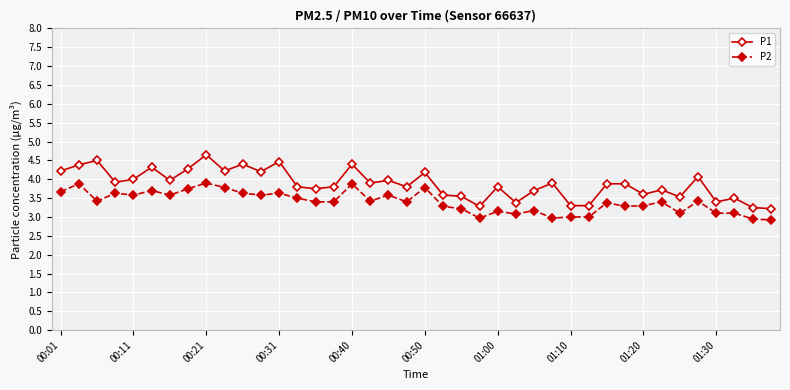

True or false: P1 has more than 0 points higher than both neighbors.

True